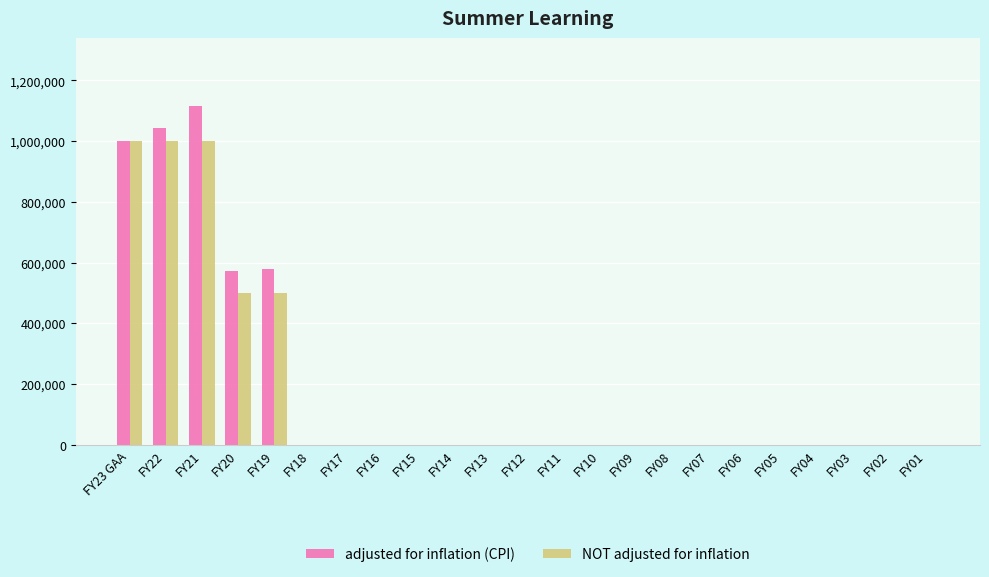

How many groups of bars are there?

23